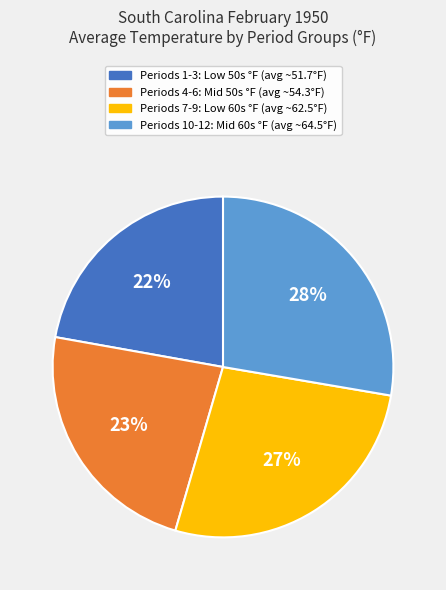

Does any single category account for the majority?

No